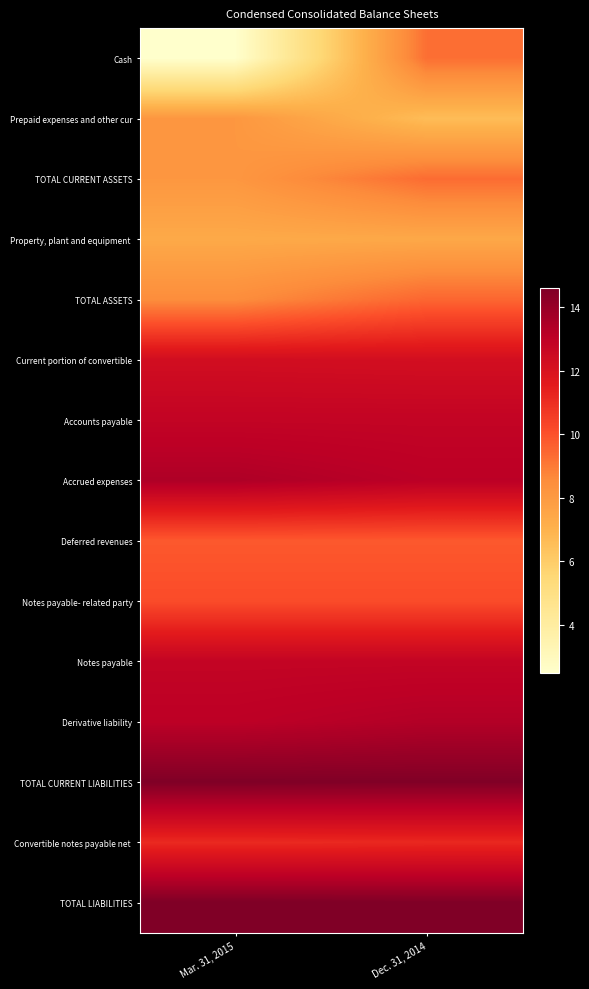

Count the number of categories in the chart.

2